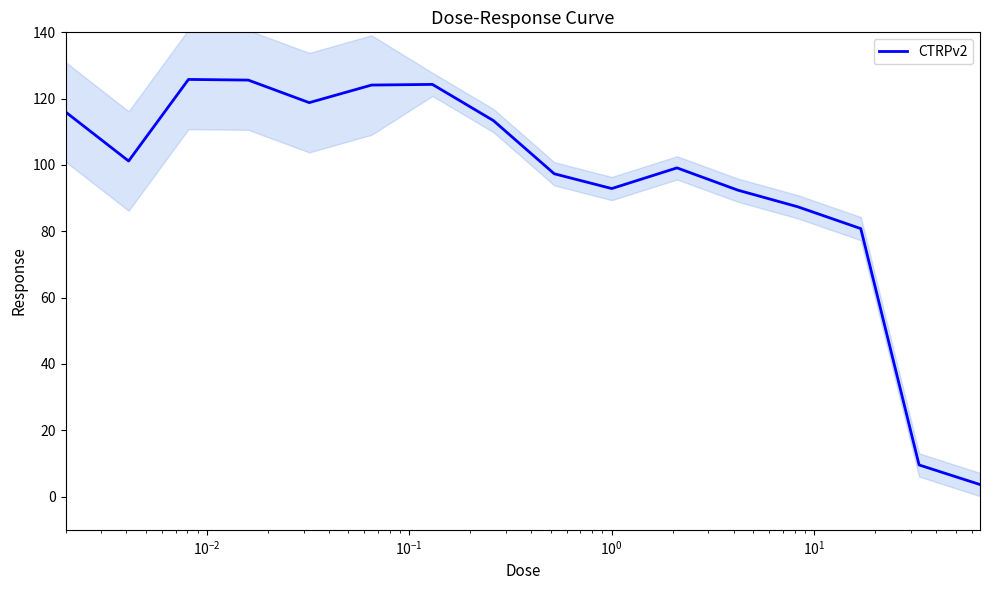

Does the chart display data point markers on the line(s)?

No